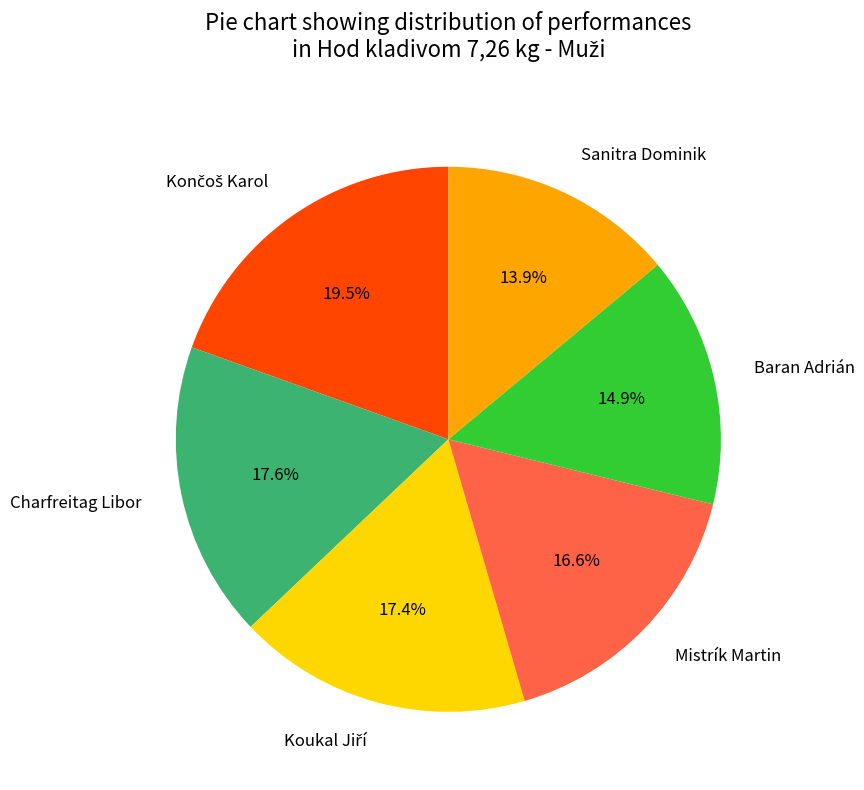

What is the smallest slice in the pie chart?

Sanitra Dominik